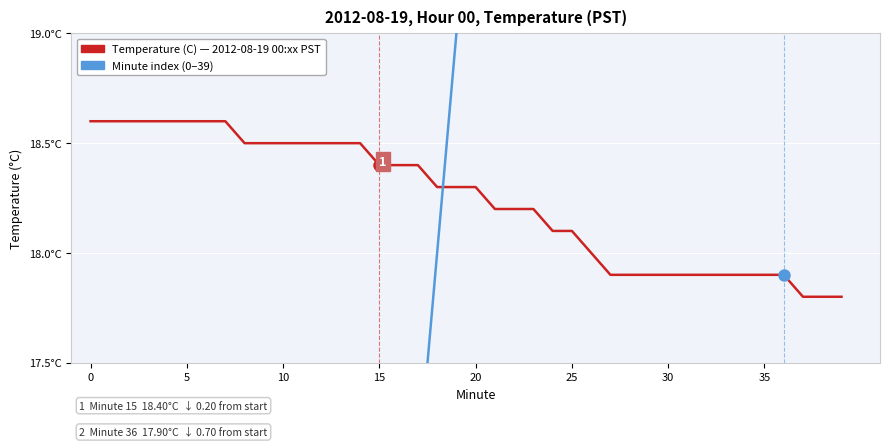

The Temperature (C) series shows 18.4 at 16. True or false?

True